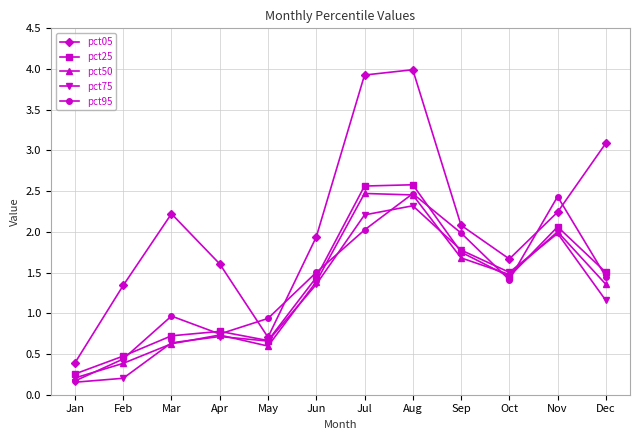

True or false: pct05 and pct75 cross at least once.

False